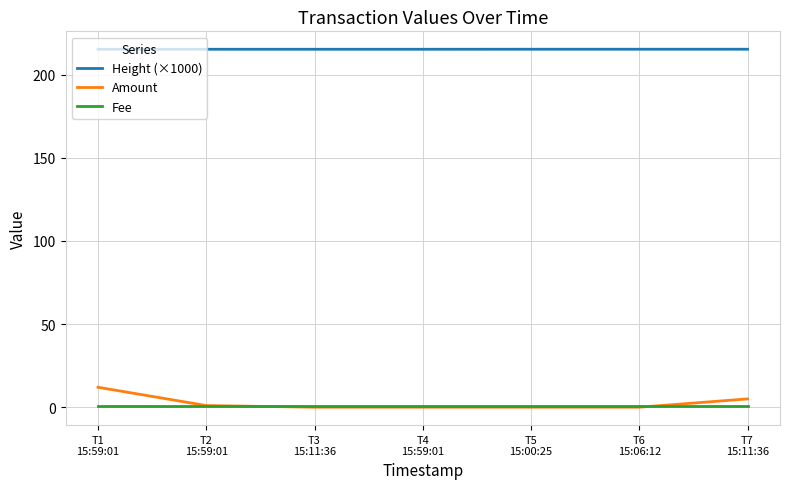

Which series has the largest total across all categories?

Height (×1000)